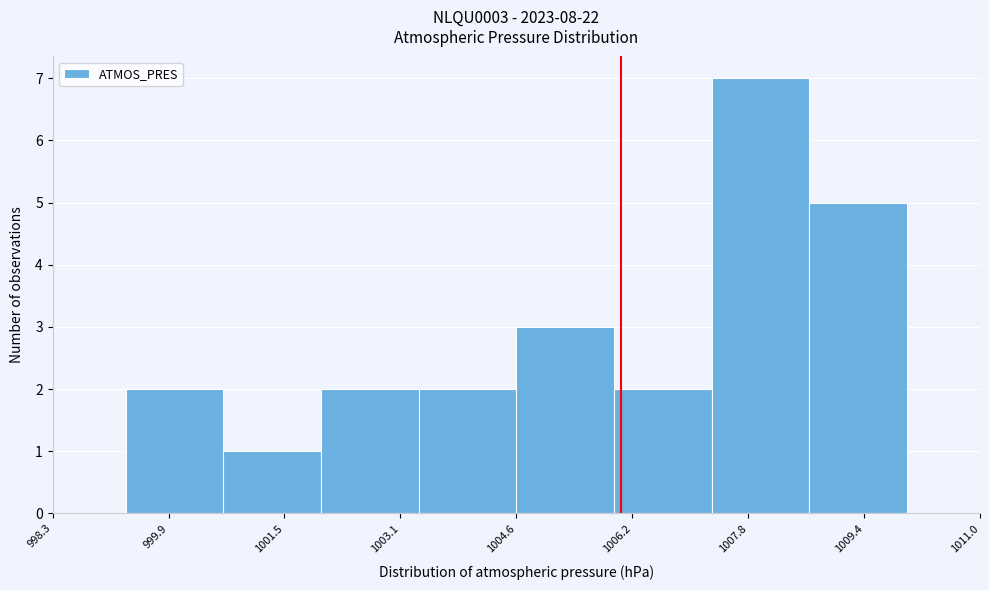

Reading left to right, transcribe this chart: for each bar, give the range it covers on the x-axis and its height. Neither the bar edges nor the heights are printed on the chart, so give them approximately, as read against the axes.

999.4 to 1000.6: 2
1000.6 to 1002.0: 1
1002.0 to 1003.4: 2
1003.4 to 1004.6: 2
1004.6 to 1006.0: 3
1006.0 to 1007.4: 2
1007.4 to 1008.6: 7
1008.6 to 1010.0: 5